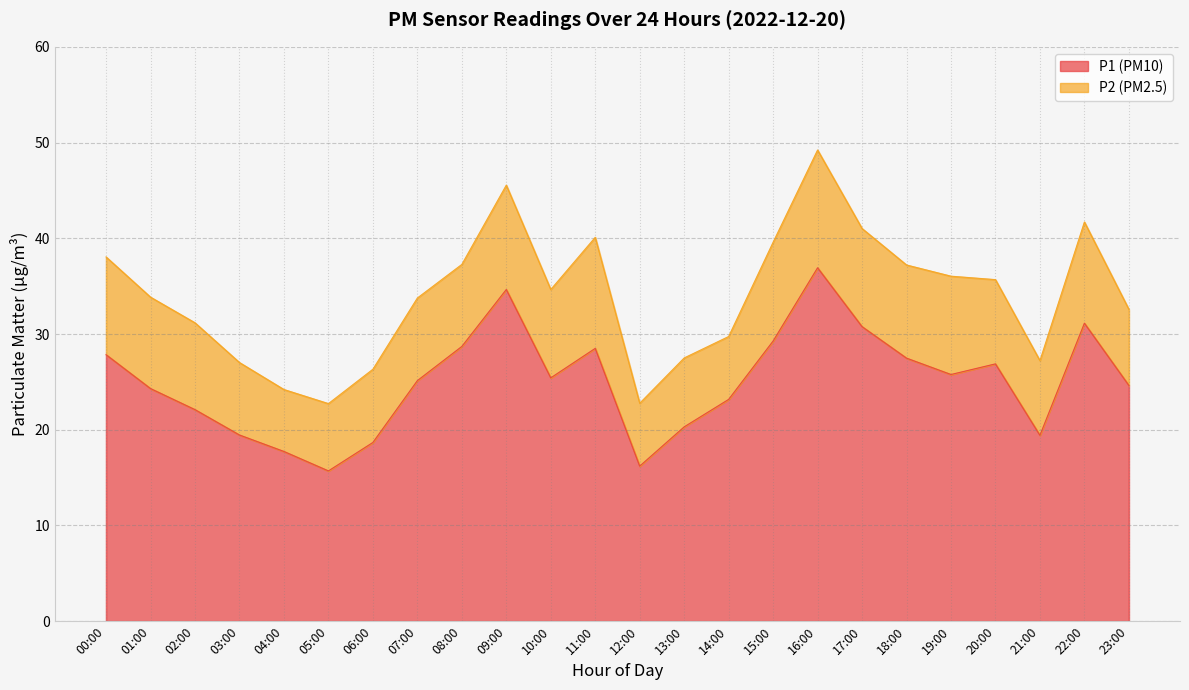

Which label corresponds to the smallest value in the chart?

05:00